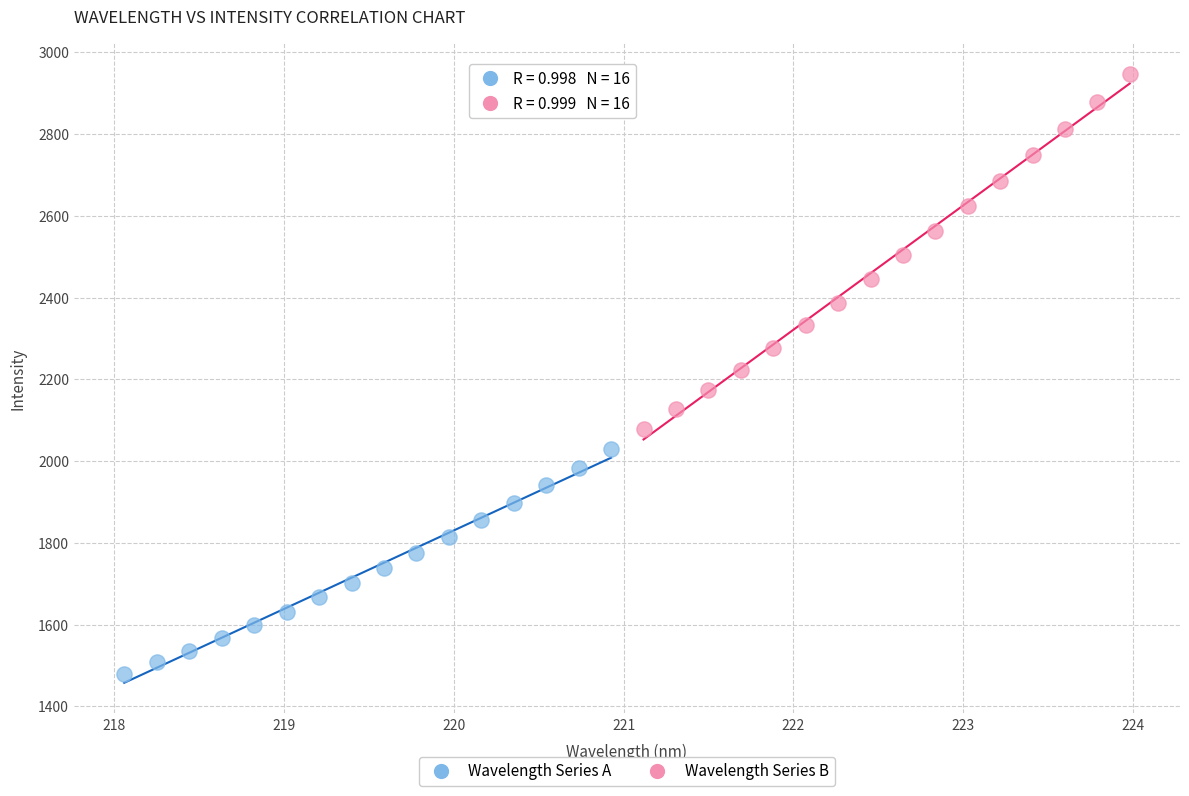

Which series reaches the minimum Y coordinate?

Wavelength Series A